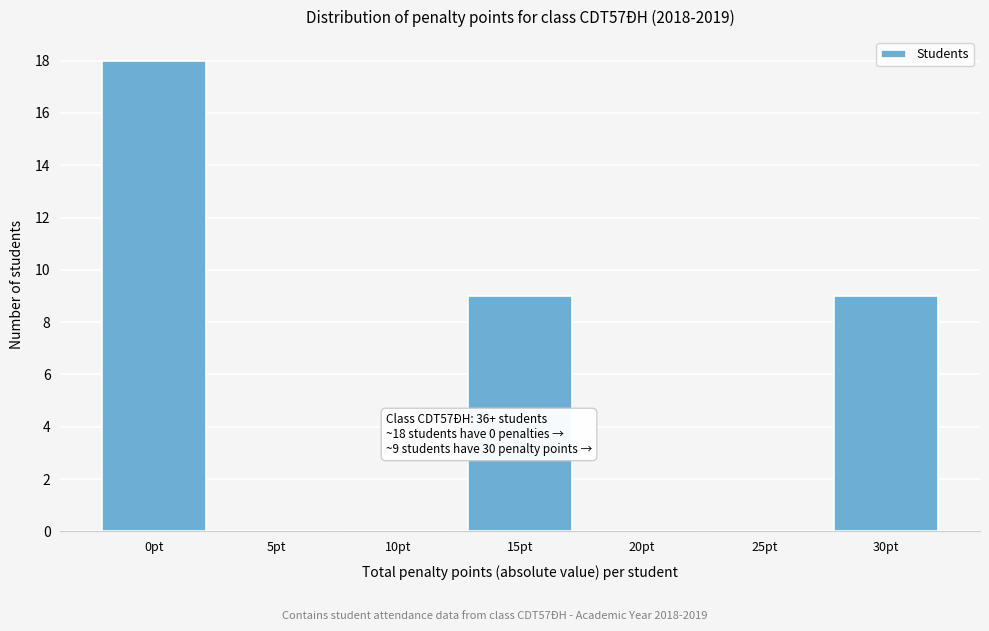

Reading left to right, extract all data points from this chart.

0pt=18	5pt=0	10pt=0	15pt=9	20pt=0	25pt=0	30pt=9